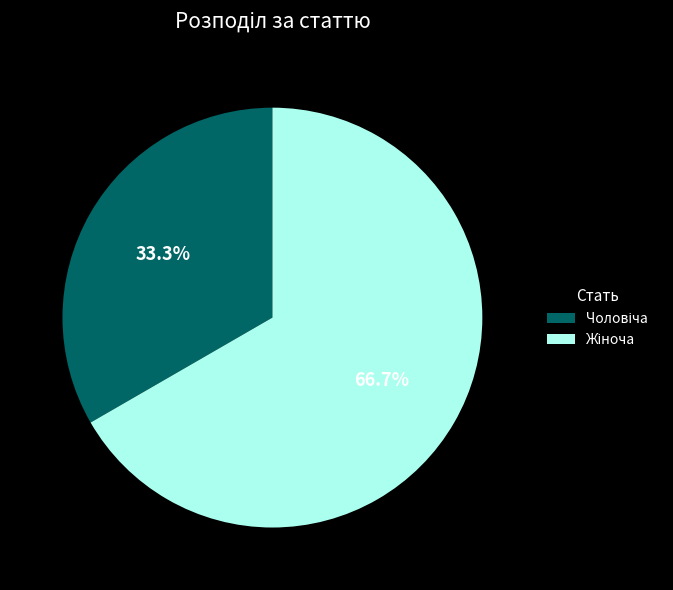

Count the number of slices in the pie.

2